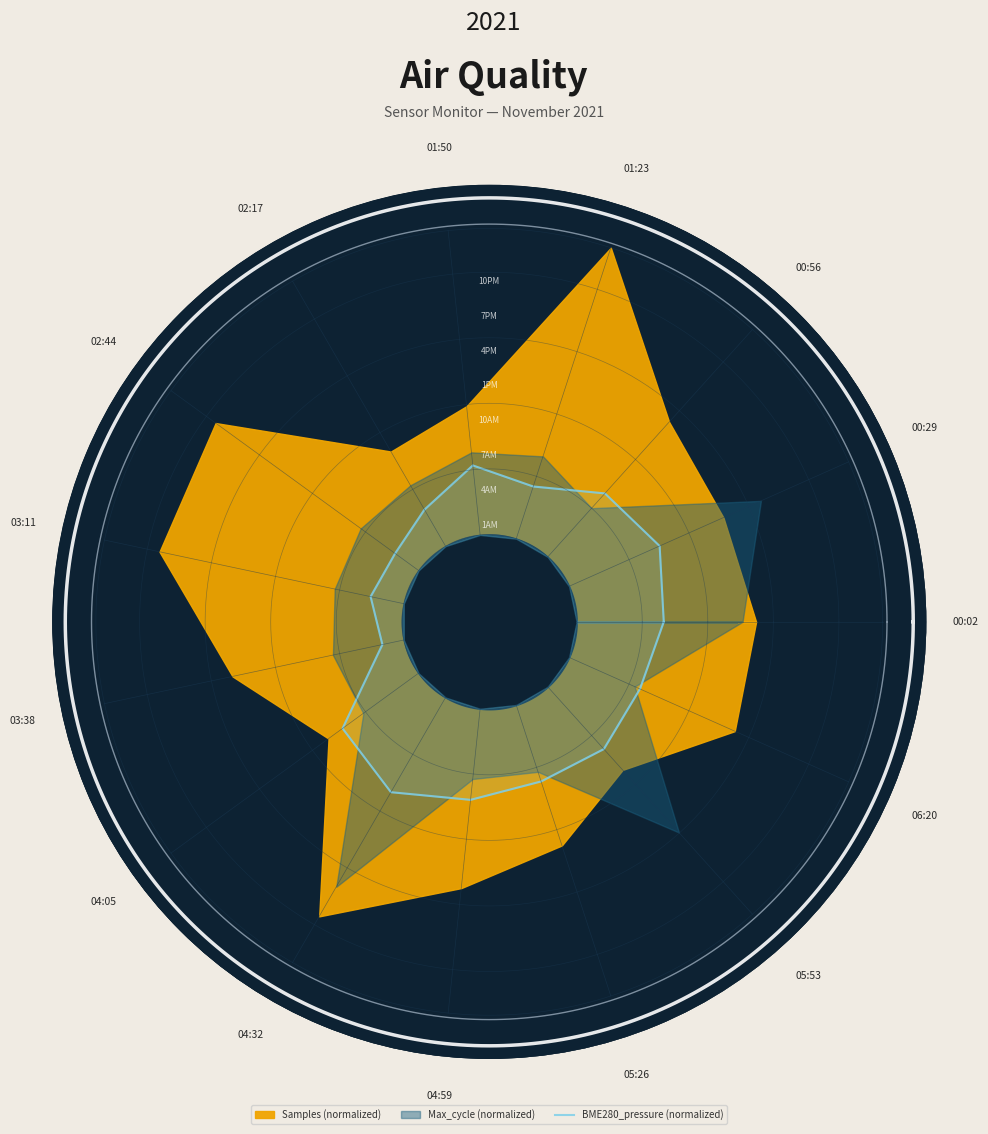

At which category does the chart reach its minimum across all series?

03:38